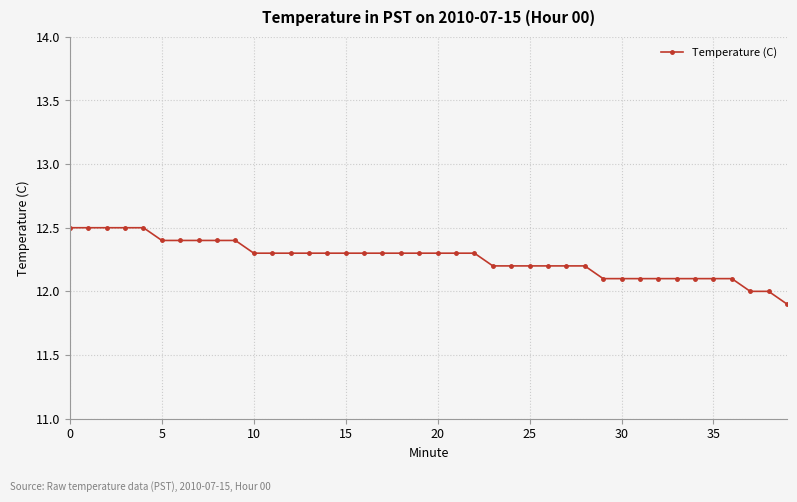

What is the average value?

12.3